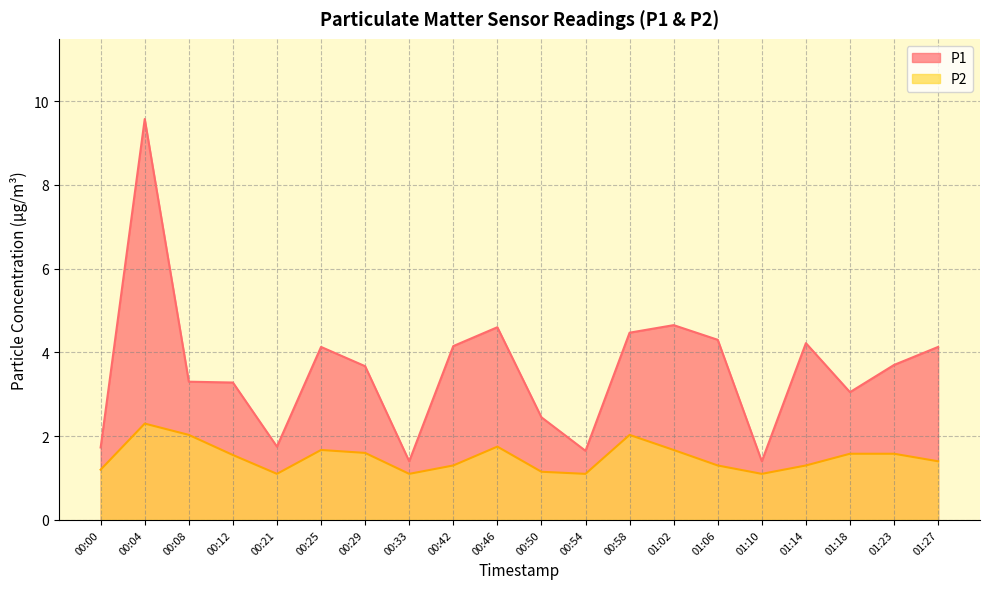

Does the chart have visible grid lines?

Yes